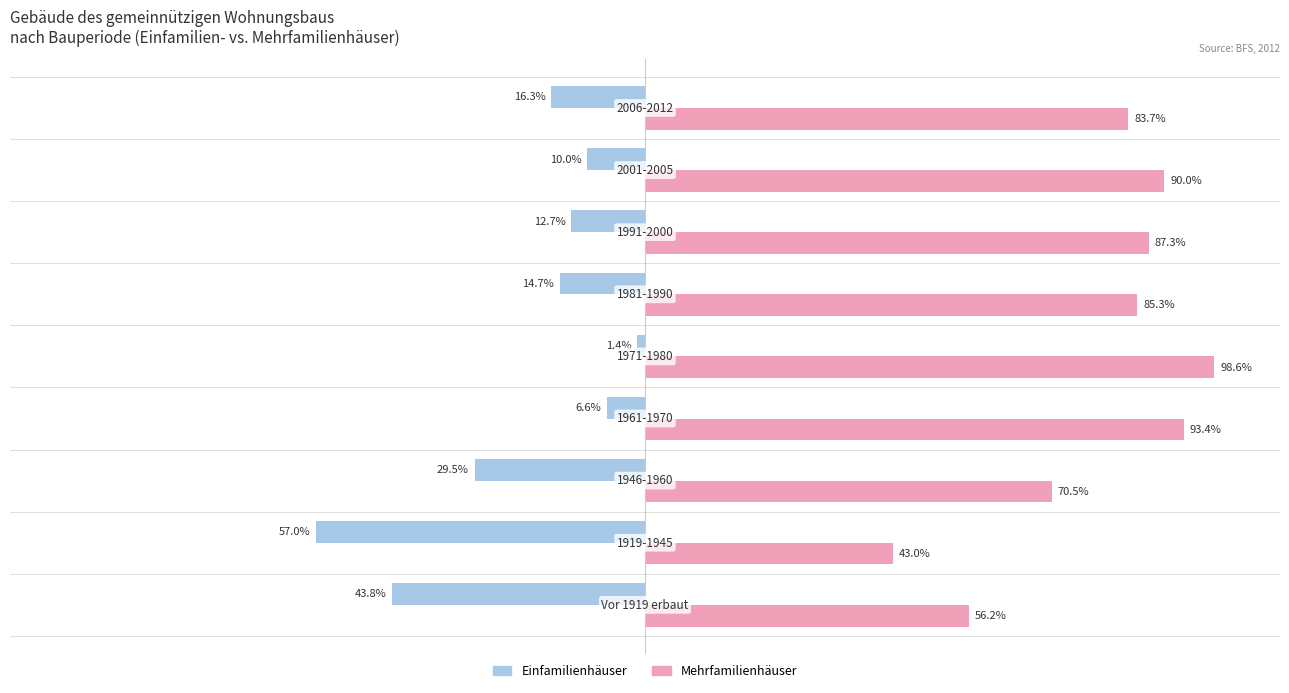

Which series has the largest total across all categories?

Mehrfamilienhäuser